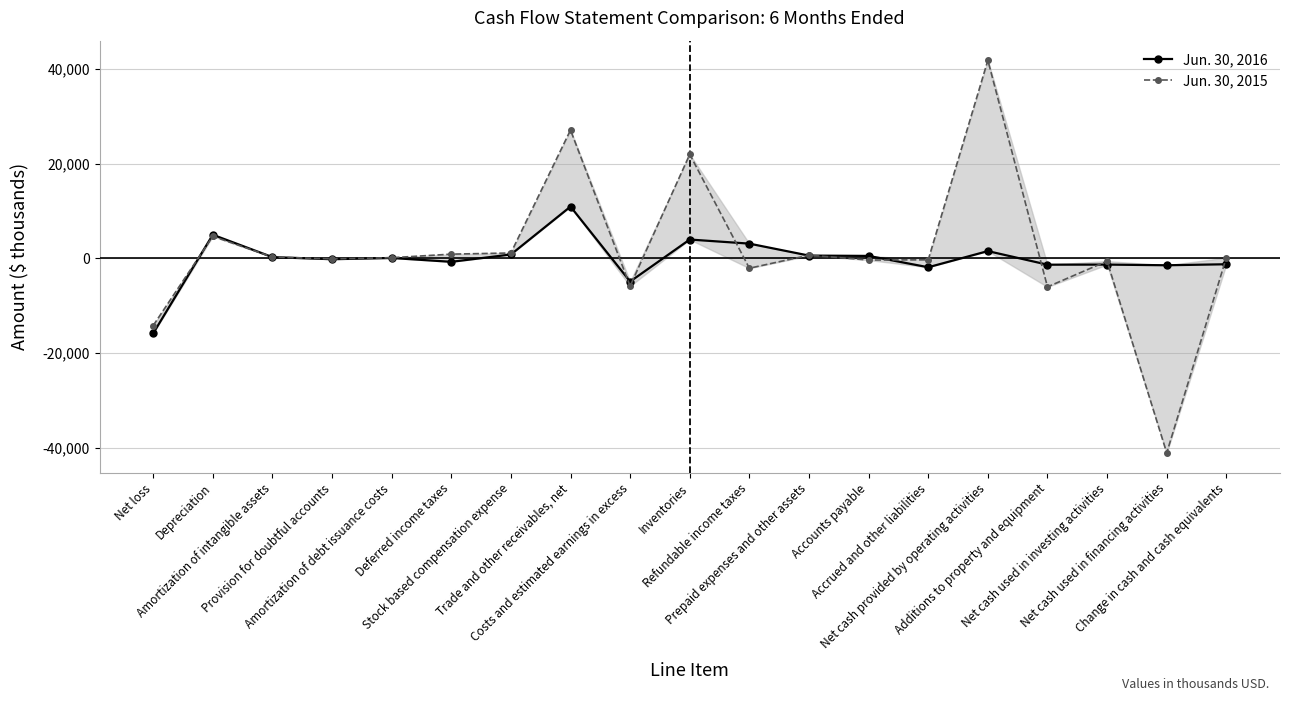

What are all the series names shown in the legend?

Jun. 30, 2016, Jun. 30, 2015